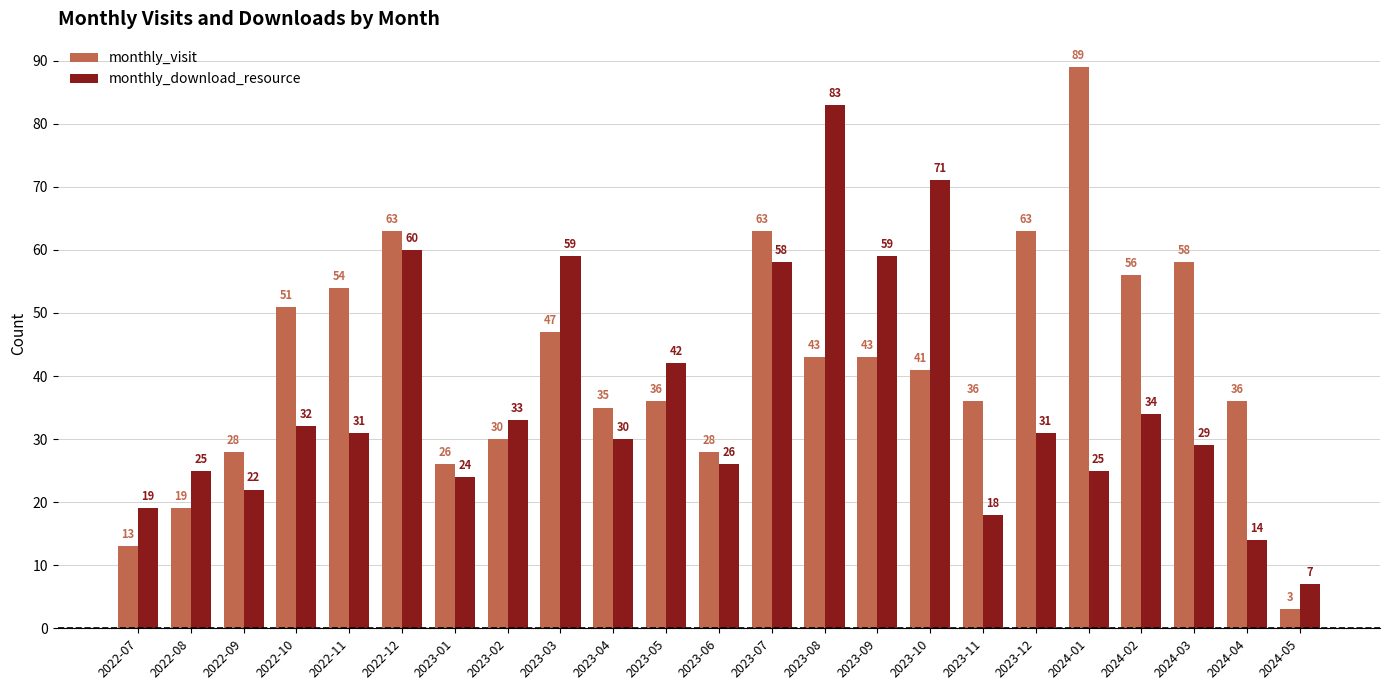

How many bars are there in total?

46